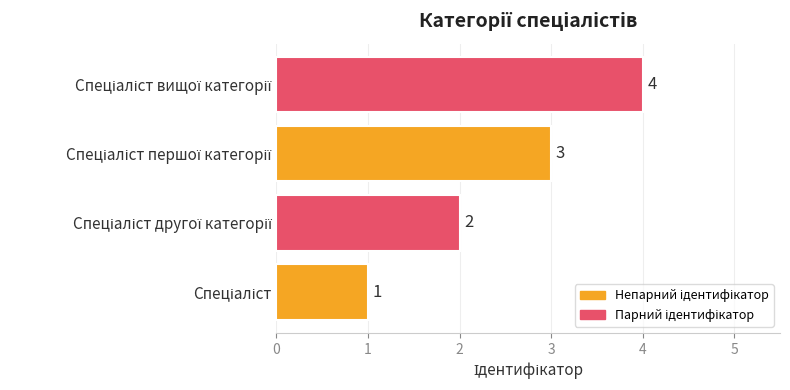

How many values are between 2 and 4?

3